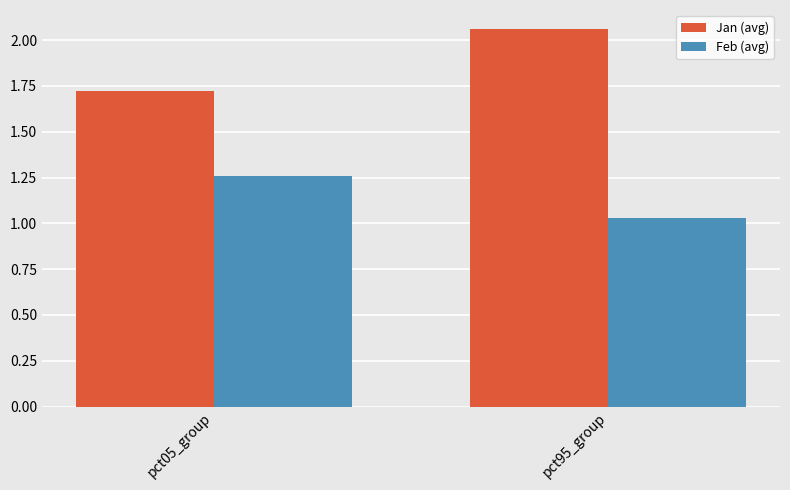

True or false: Jan (avg) has a value of 3.3 at pct95_group.

False